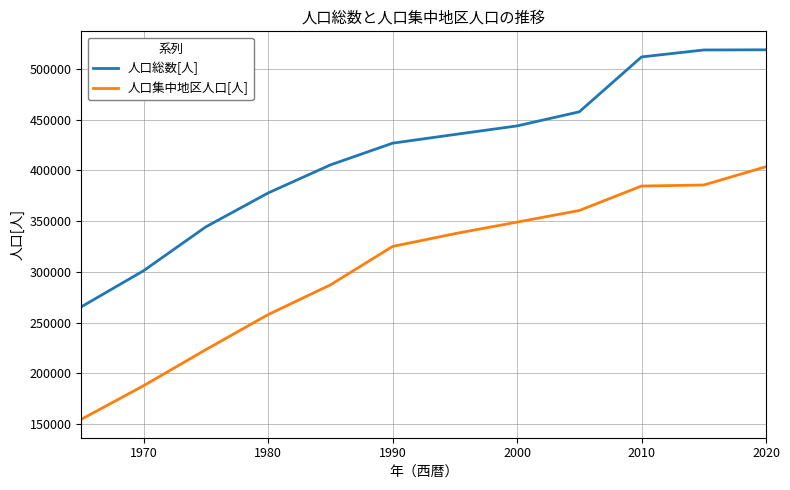

Which series has the largest total across all categories?

人口総数[人]